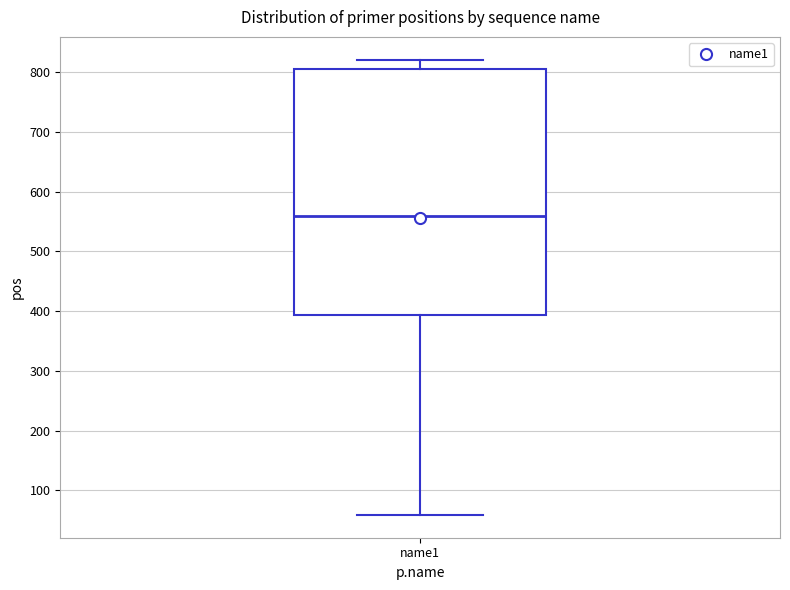

Where does the lower whisker of the box for name1 end on the y-axis? The values are not printed on the chart, so give them approximately, as read against the axis.

60